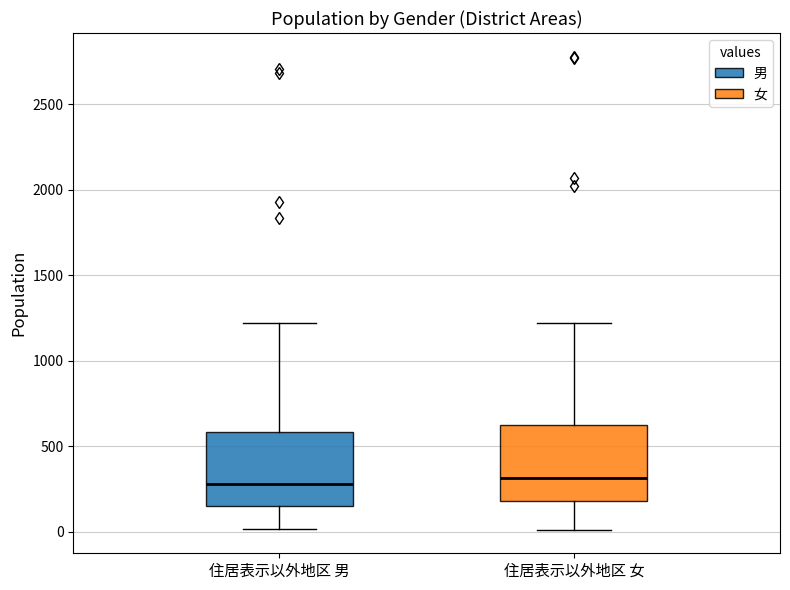

Reading left to right, transcribe this box plot: for each box, give where its median line is, the range the box spans, and where its two whiskers end, as read against the y-axis. The values are not printed on the chart, so give them approximately, as read against the axis.

住居表示以外地区 男: median 300, box 150 to 600, whiskers 0 to 1200
住居表示以外地区 女: median 300, box 200 to 600, whiskers 0 to 1200